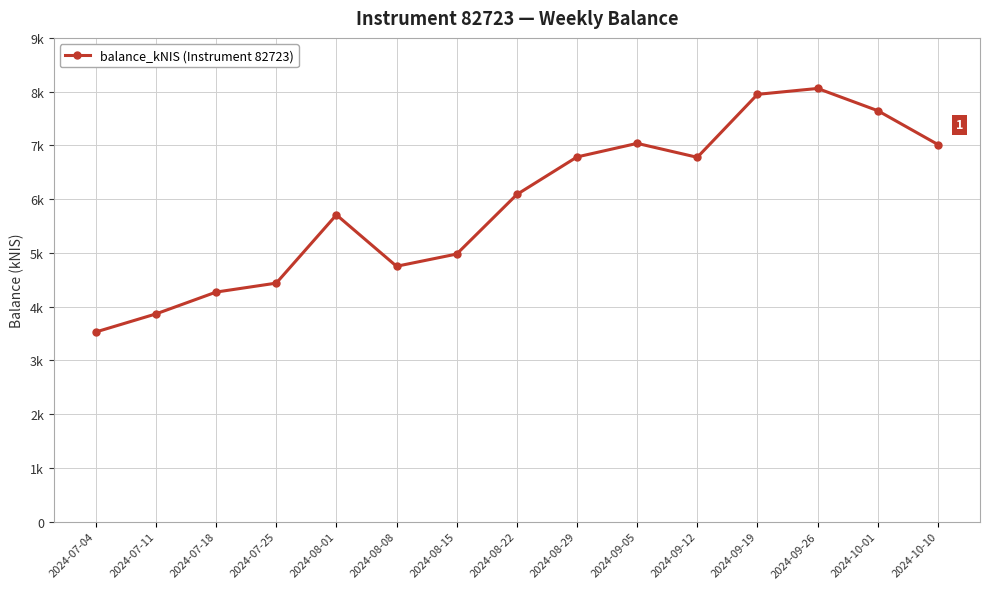

Is this an area chart (filled region under the line)?

No